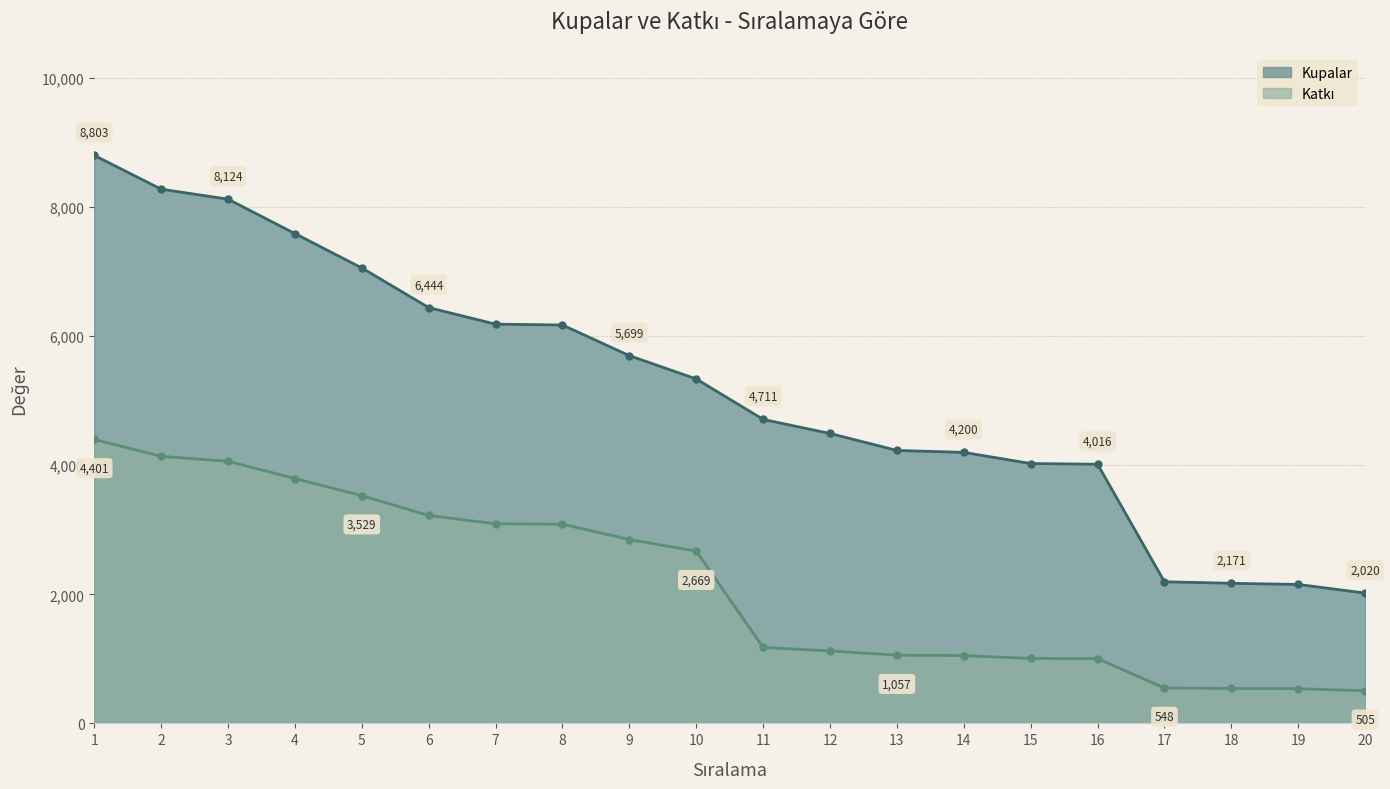

What is the maximum value for Katkı?

4401